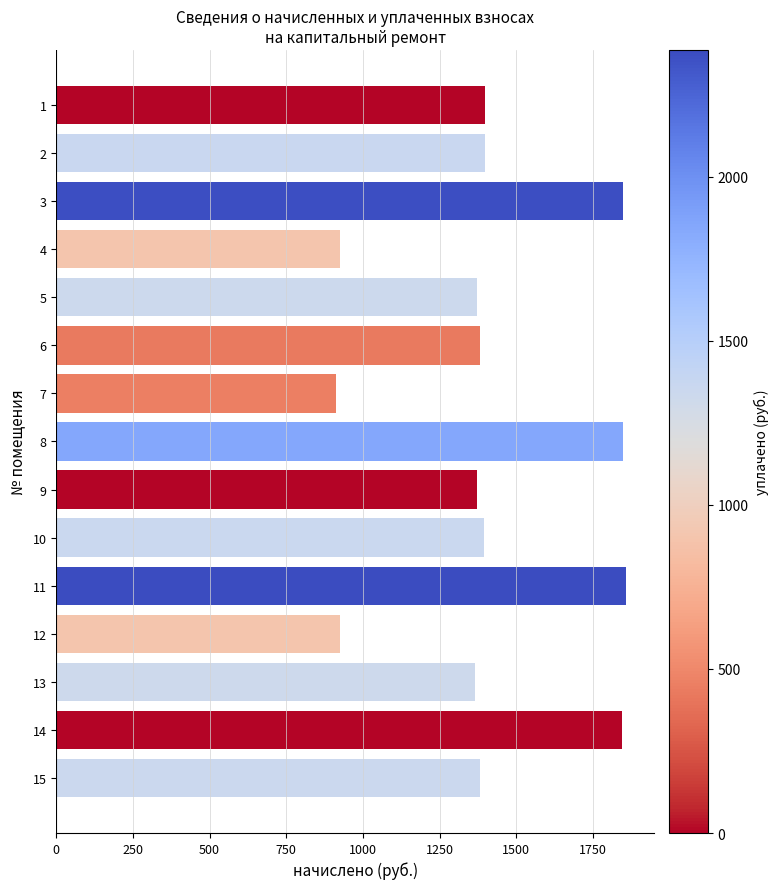

The value at 12 is 923.9. True or false?

True